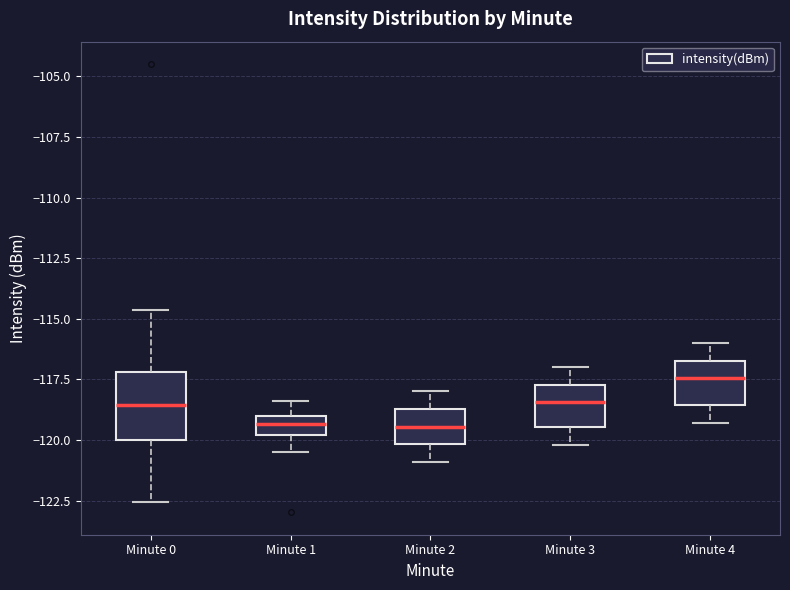

Where does the median line of the box for Minute 3 sit on the y-axis? The values are not printed on the chart, so give them approximately, as read against the axis.

-118.5